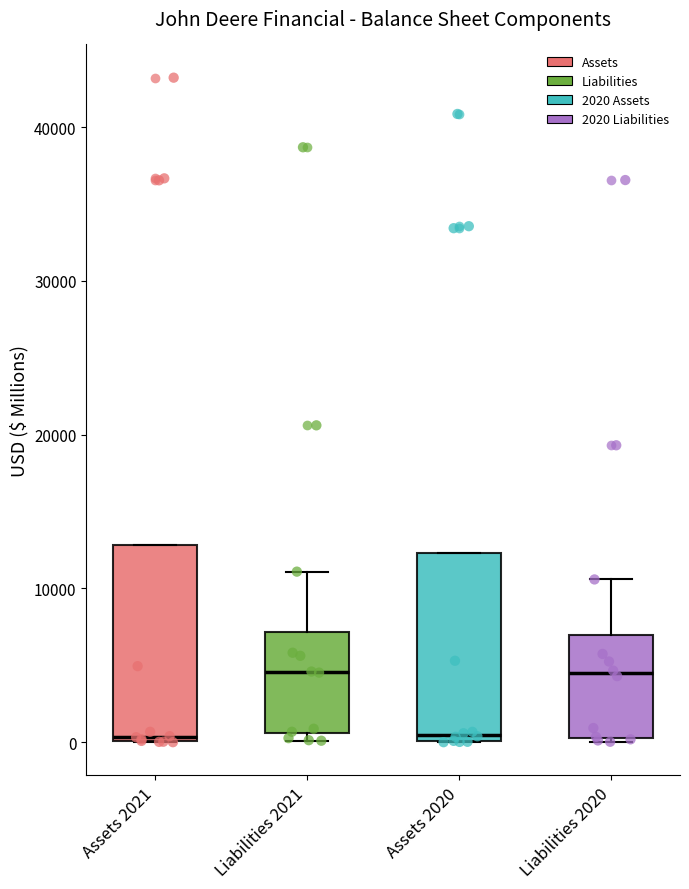

Where is the upper edge of the box for Assets 2021 on the y-axis? The values are not printed on the chart, so give them approximately, as read against the axis.

13000